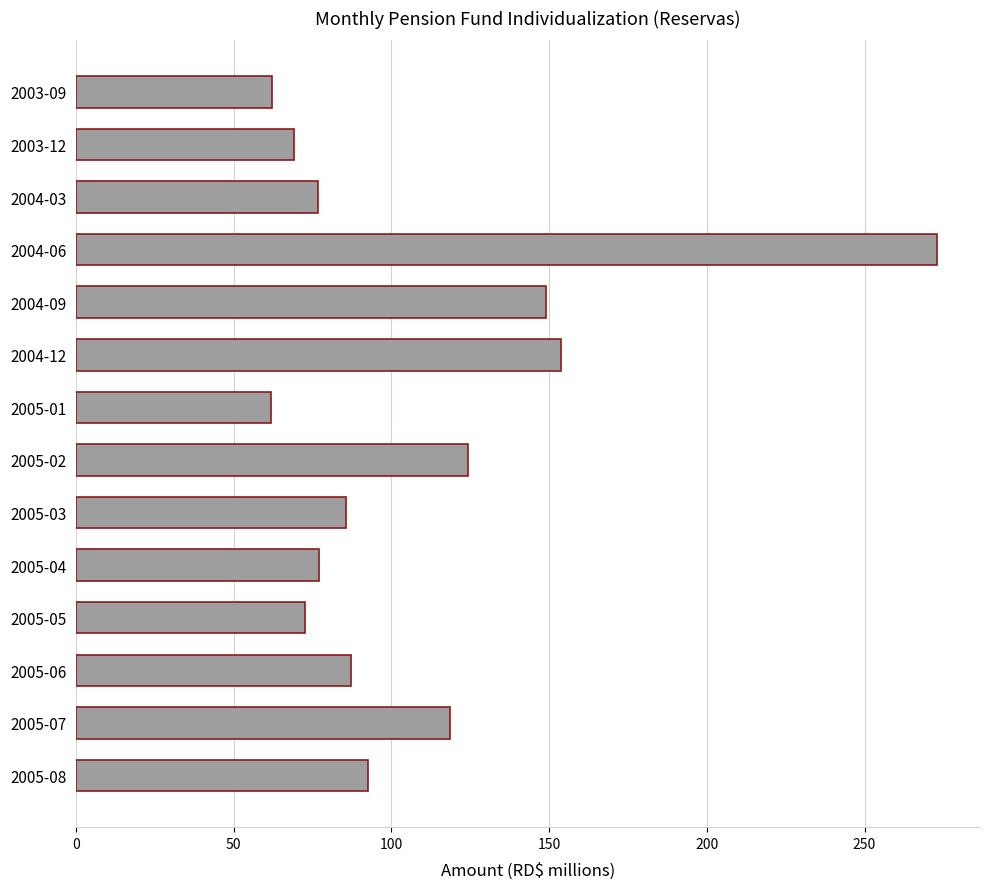

The value at 2005-03 is 85.7. True or false?

True